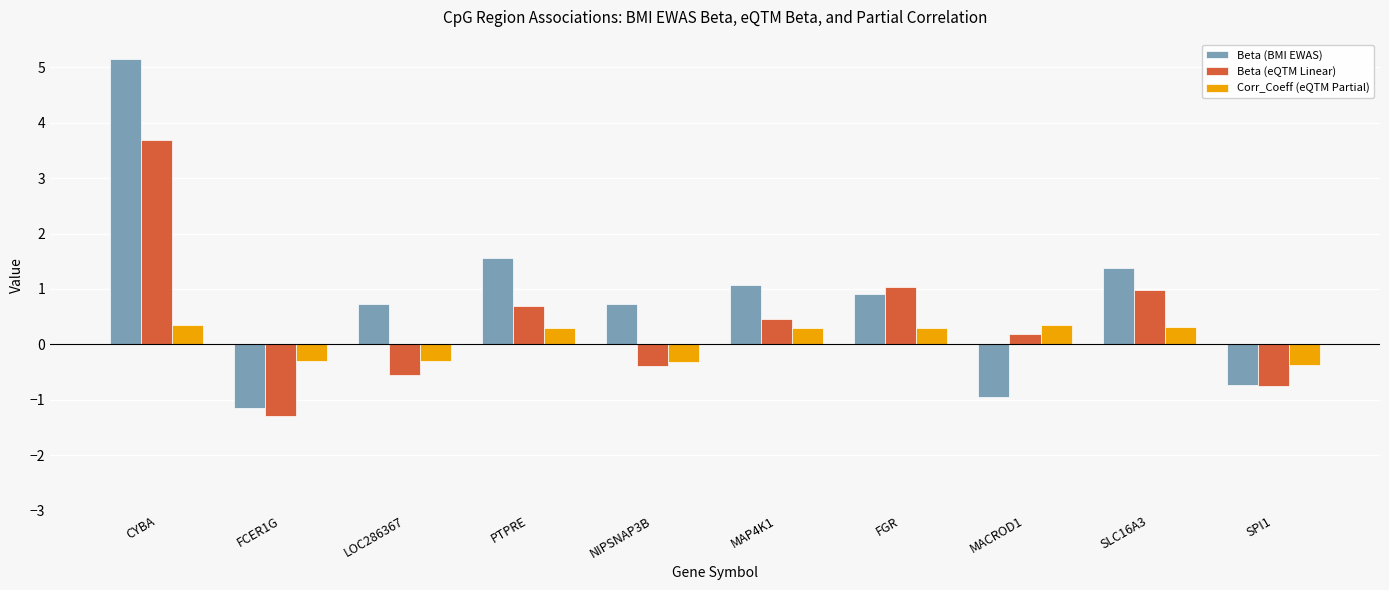

The value of Beta (eQTM Linear) at MAP4K1 is 0.5. True or false?

True